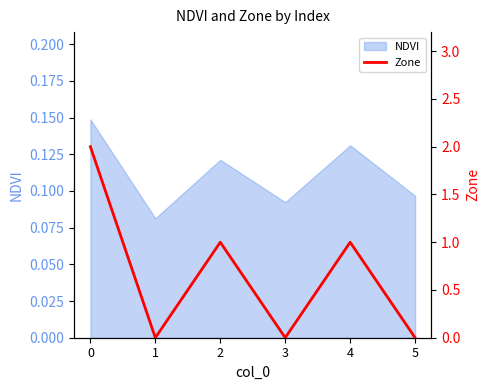

The value at 4 is 1. True or false?

False